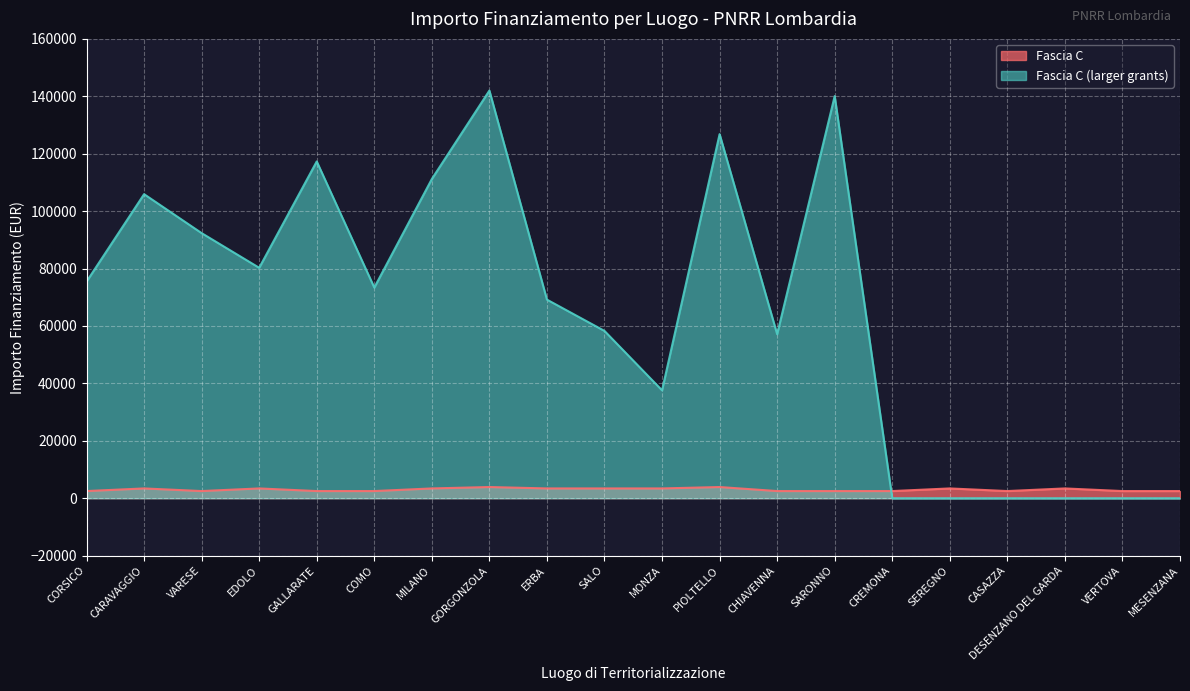

Which series has the largest range (max minus min)?

Fascia C (larger grants)